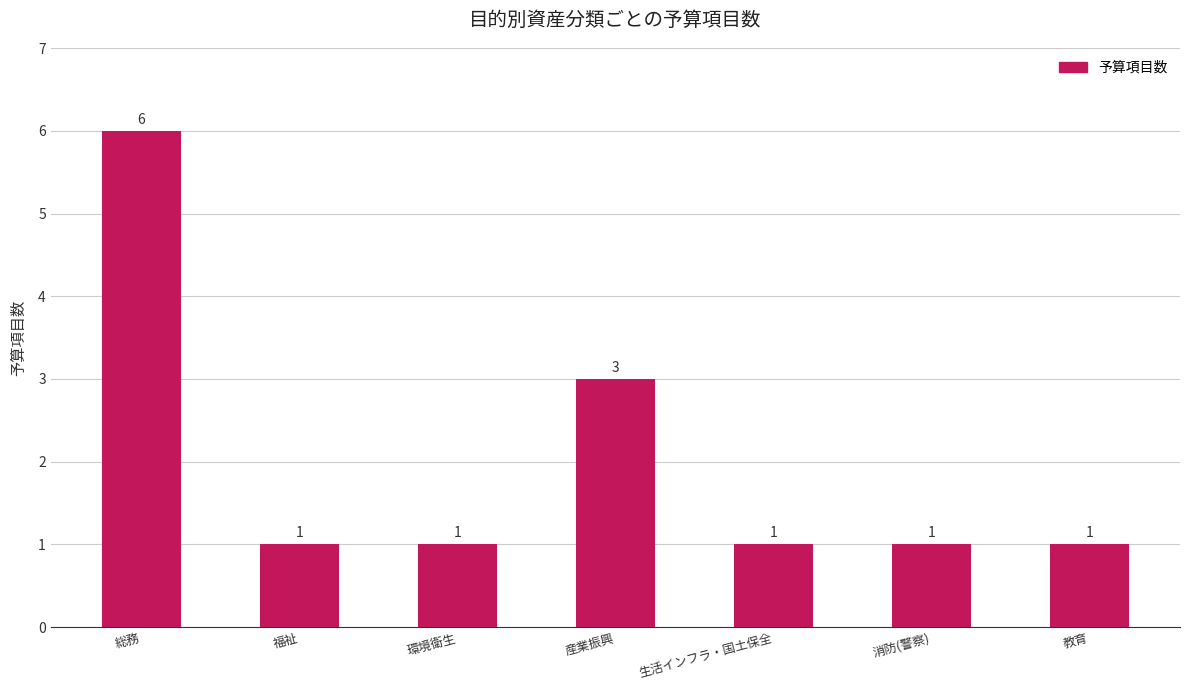

What is the sum of the values at 福祉 and 環境衛生?

2